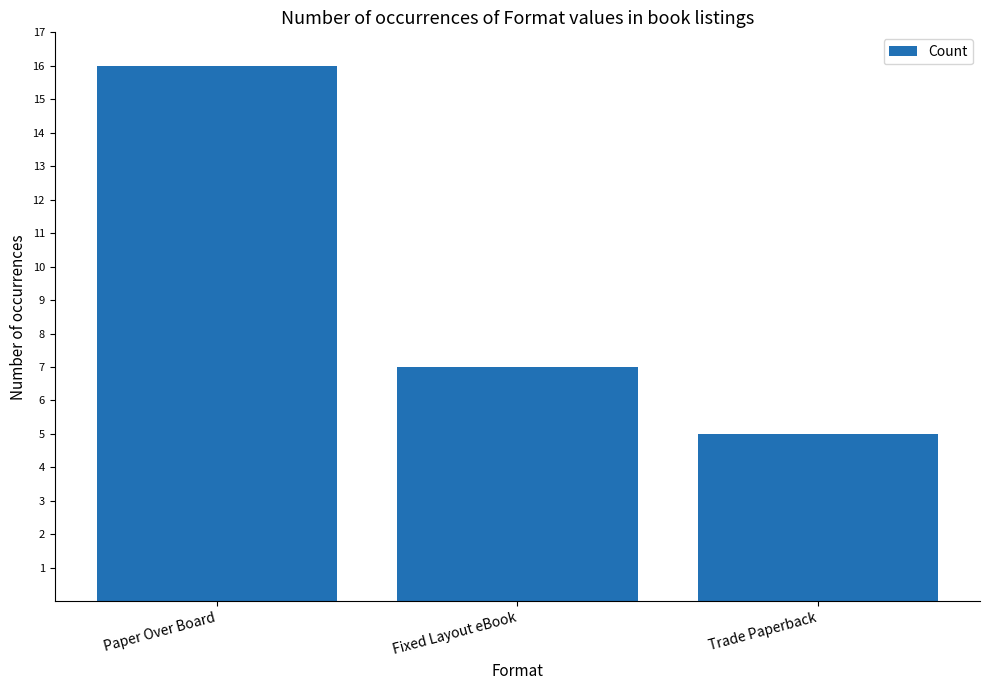

What position from the left is Trade Paperback?

3